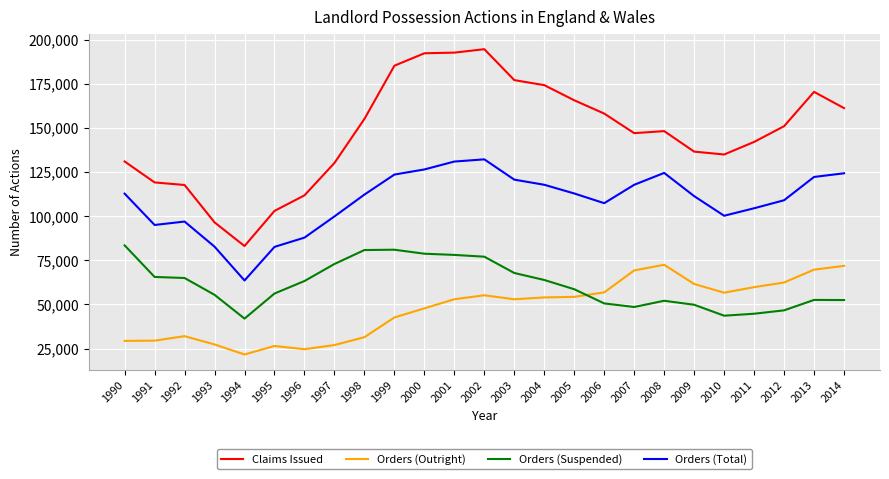

The value of Claims Issued at 2010 is 74802. True or false?

False